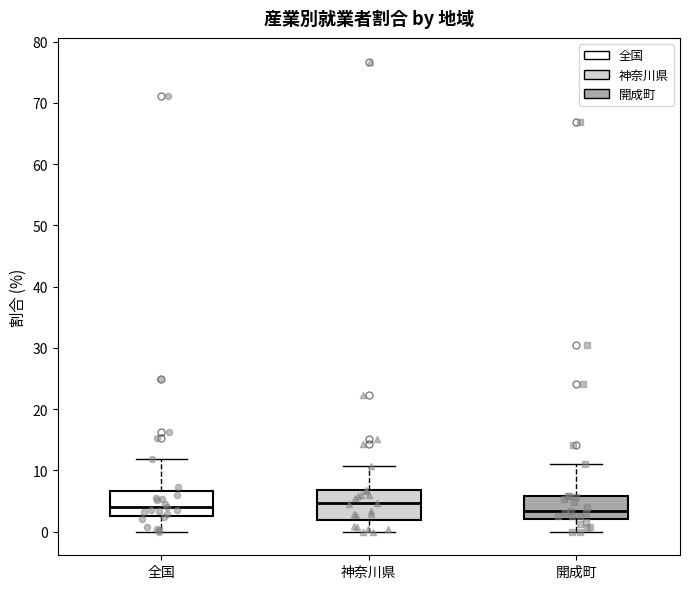

Reading left to right, transcribe this box plot: for each box, give where its median line is, the range the box spans, and where its two whiskers end, as read against the y-axis. The values are not printed on the chart, so give them approximately, as read against the axis.

全国: median 4, box 3 to 7, whiskers 0 to 12
神奈川県: median 5, box 2 to 7, whiskers 0 to 11
開成町: median 3, box 2 to 6, whiskers 0 to 11